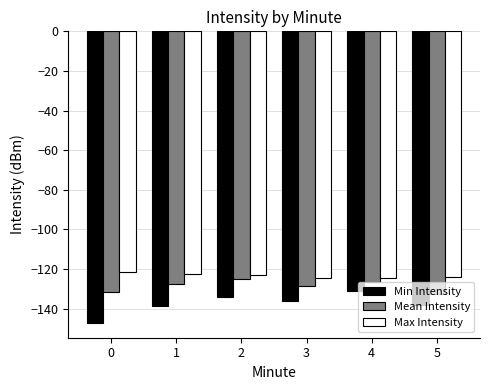

At how many categories does at least one series exceed -135?

6